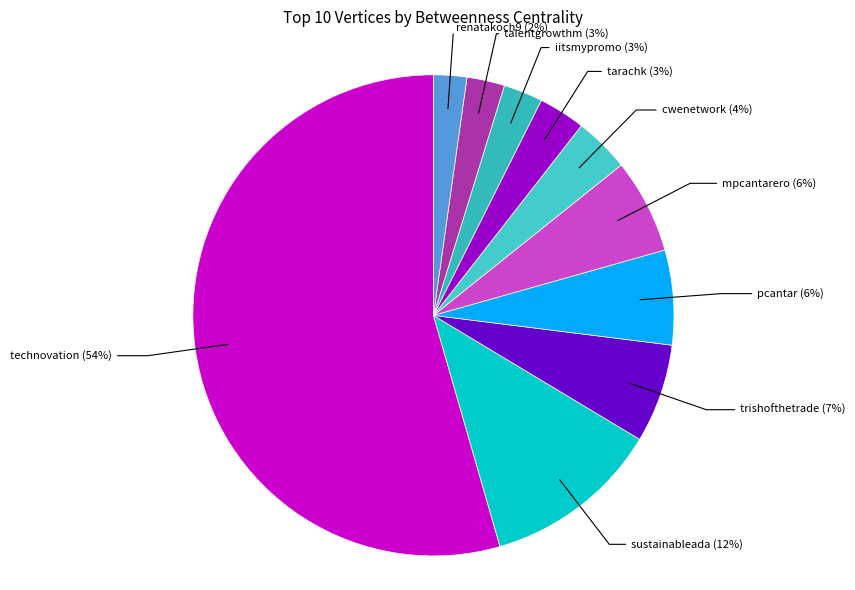

Does any single category account for the majority?

Yes